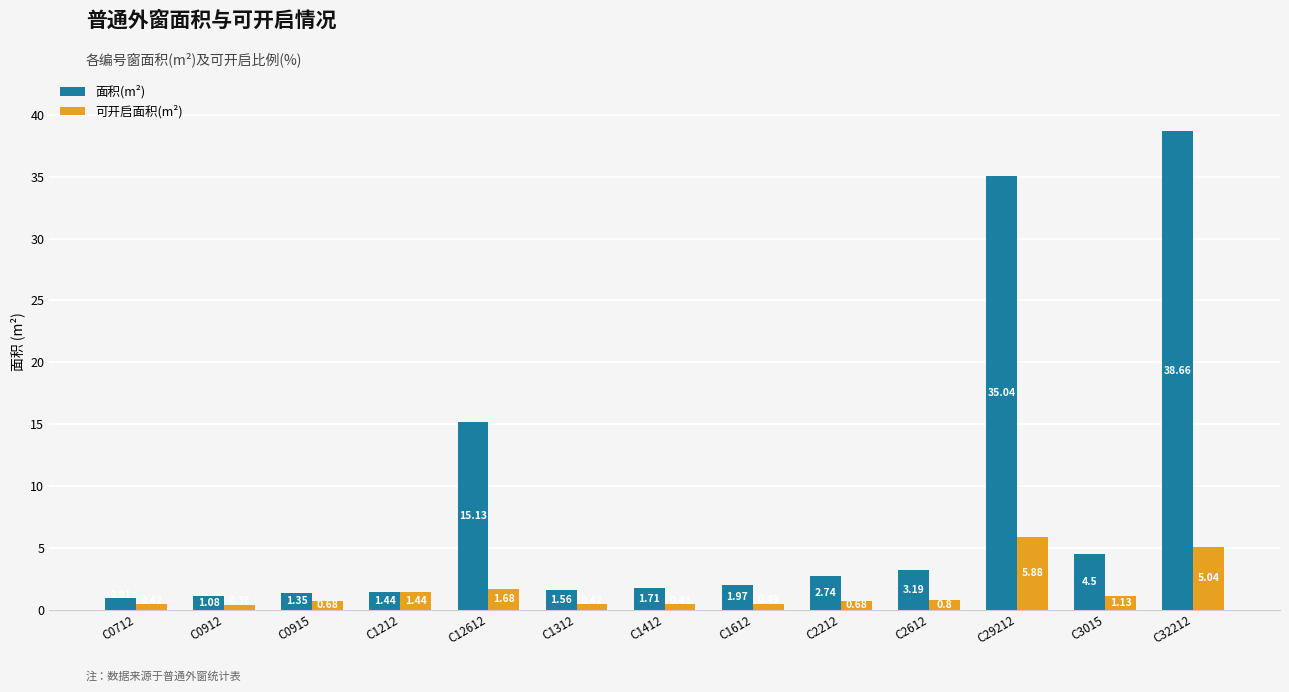

Read the 可开启面积(m²) value at C29212.

5.9